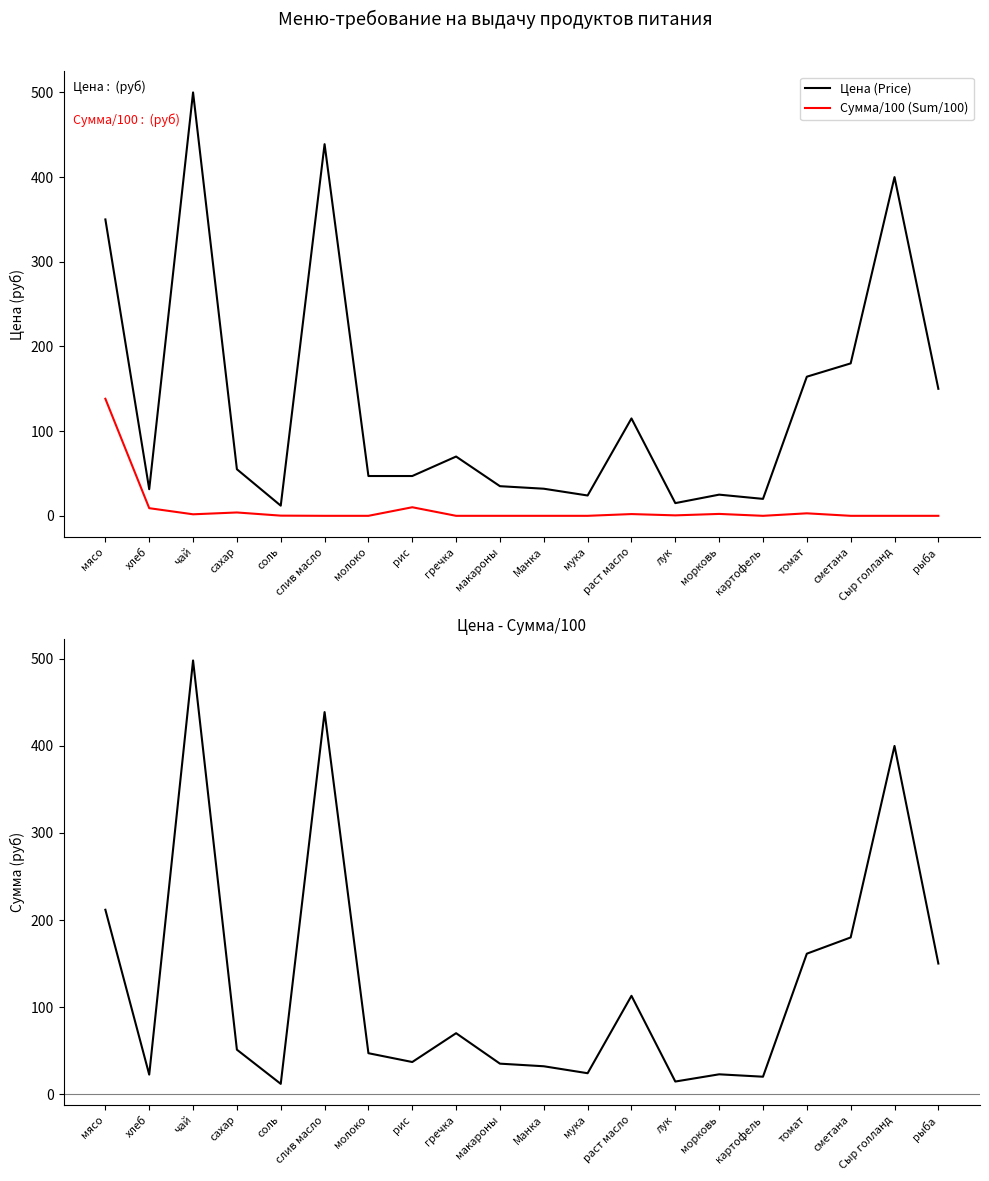

Which series has the largest range (max minus min)?

Цена (Price)